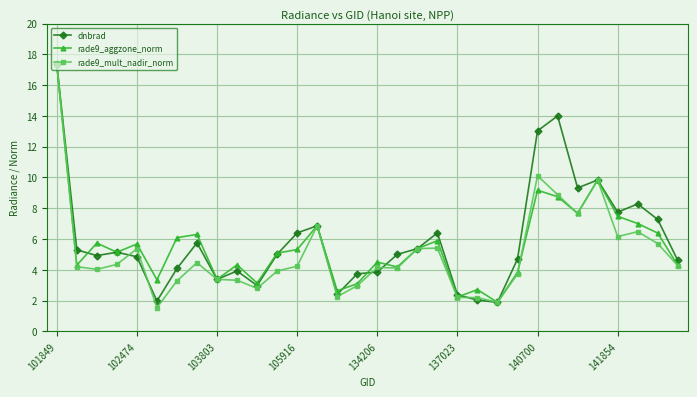

What is the average value of the dnbrad series?

5.9